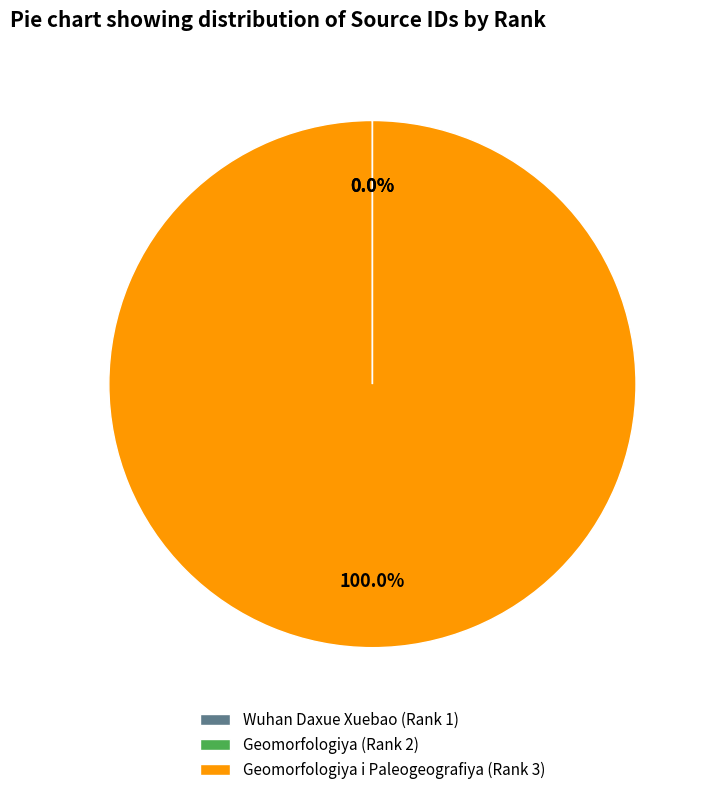

Which slice is the largest?

Geomorfologiya i Paleogeografiya (Rank 3)